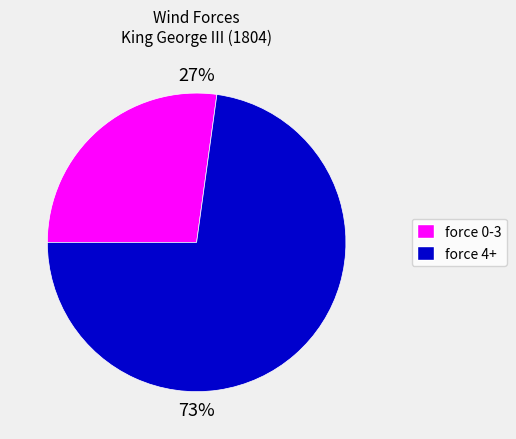

To the nearest percent, what percentage of the pie is force 4+?

73%